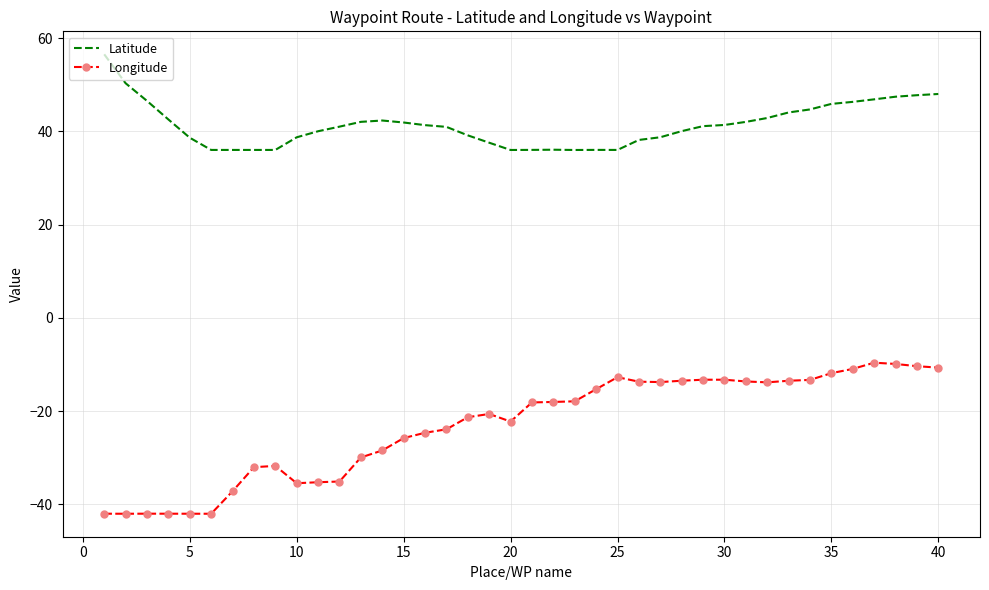

Which series has the largest range (max minus min)?

Longitude